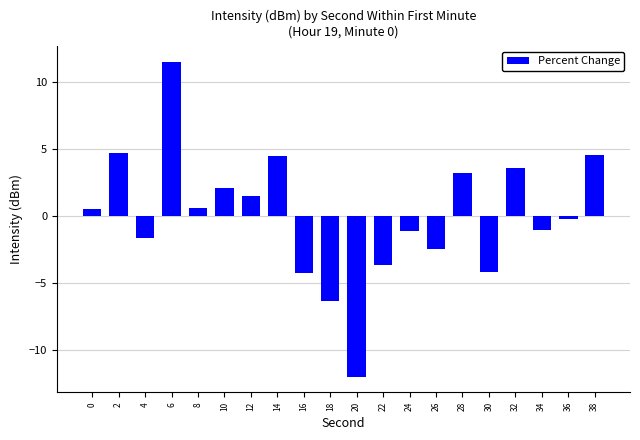

What is the greatest value displayed?

11.5